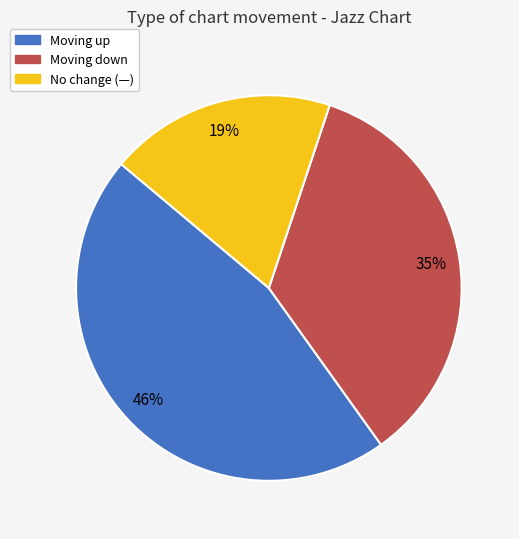

Is there any slice that represents more than half of the pie?

No